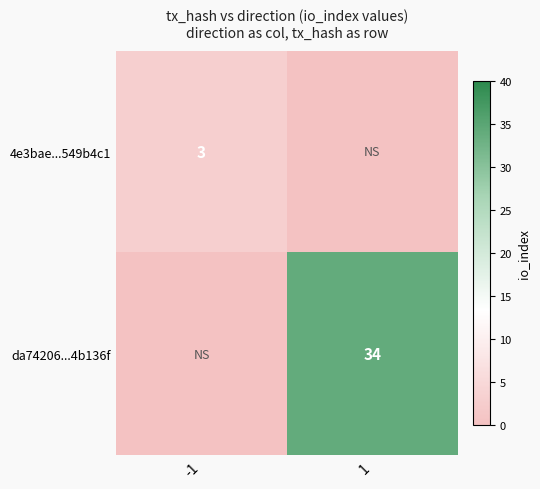

What is the greatest value displayed?

34